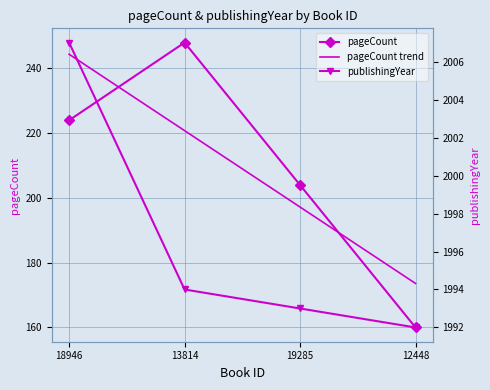

Is it true that publishingYear equals 2007.0 at 18946?

True